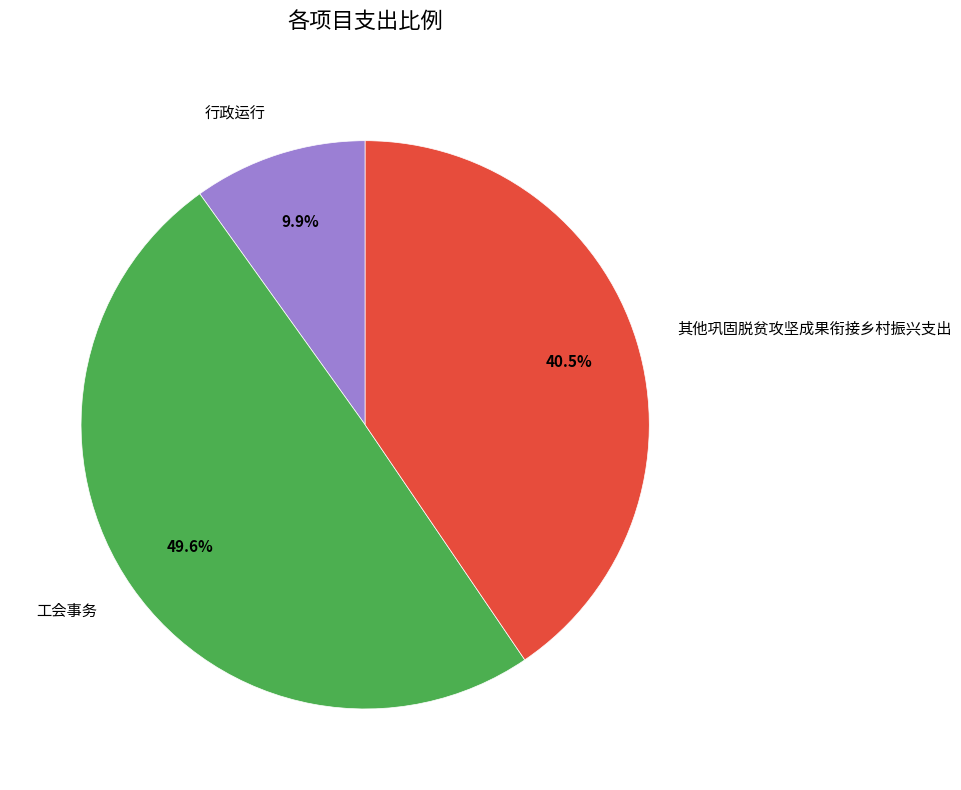

What percentage is the 行政运行 slice, to the nearest percent?

10%